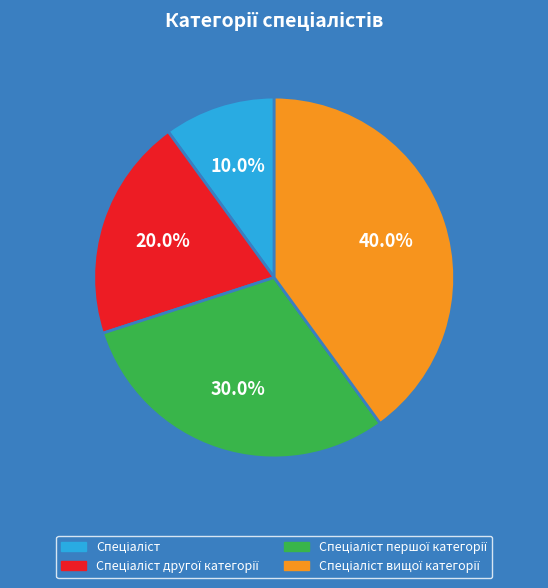

Is there any slice that represents more than half of the pie?

No